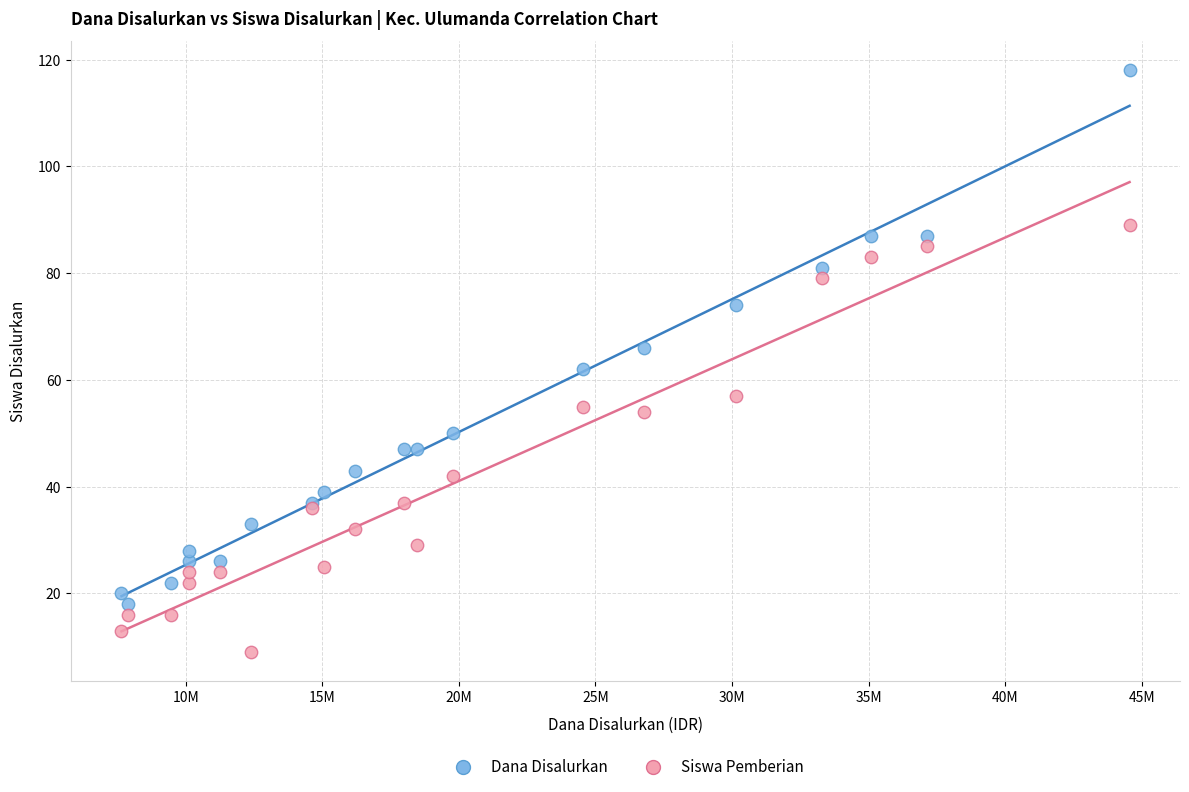

Which series has the largest Y range (max minus min)?

Dana Disalurkan